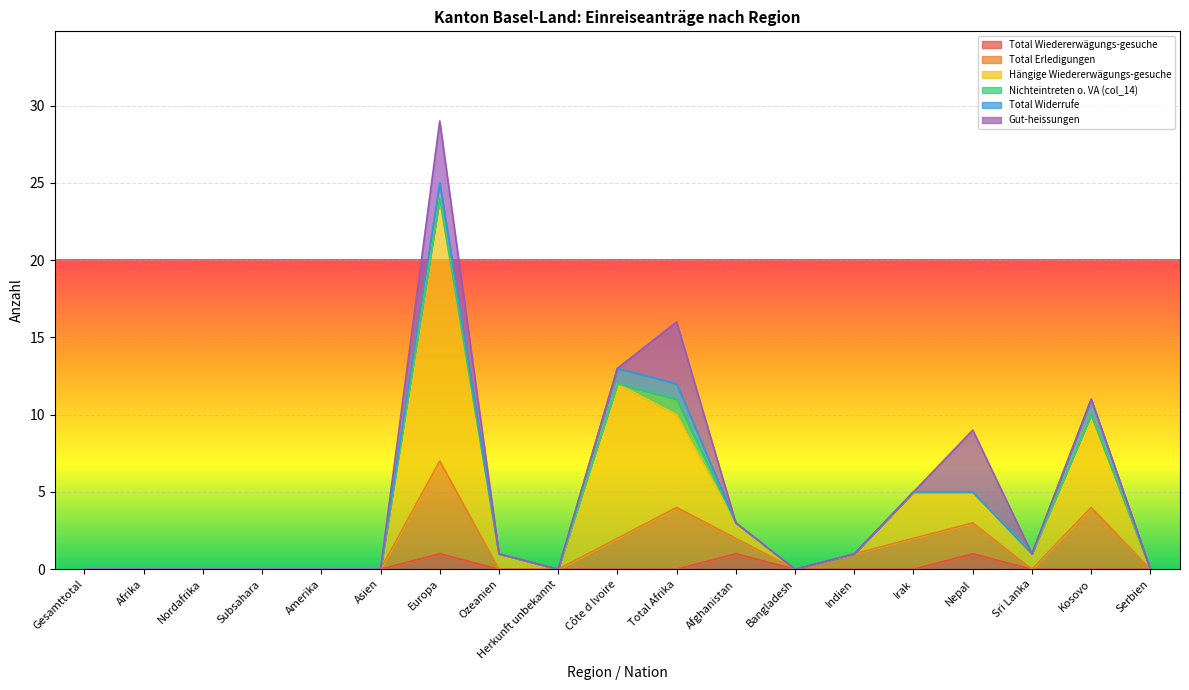

How many lines are shown in the chart?

6